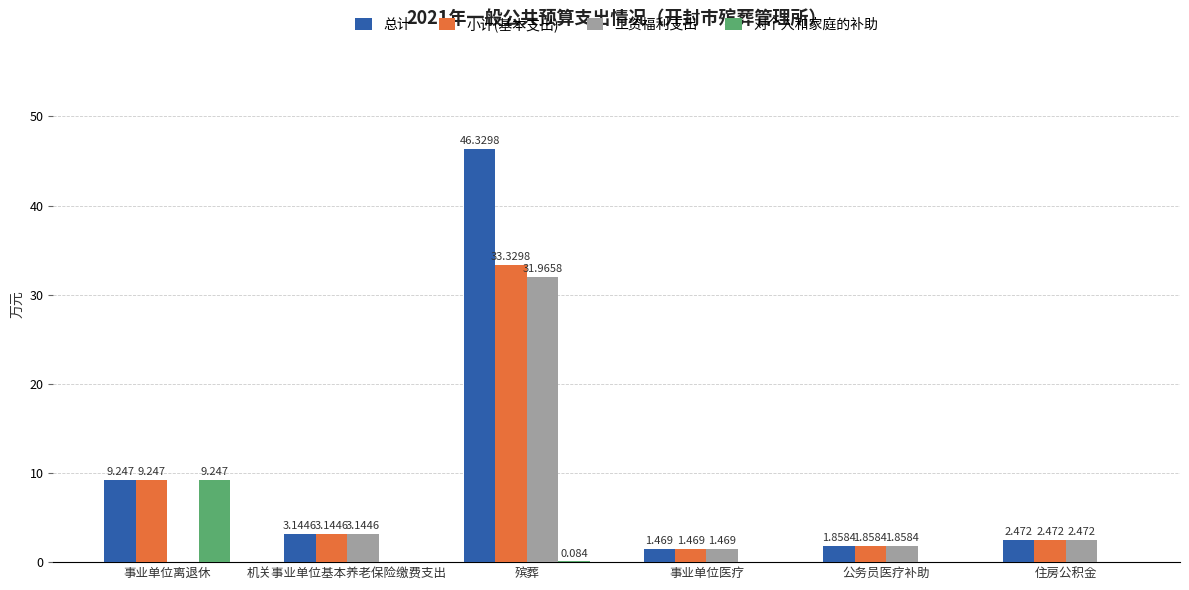

Which series has the largest total across all categories?

总计